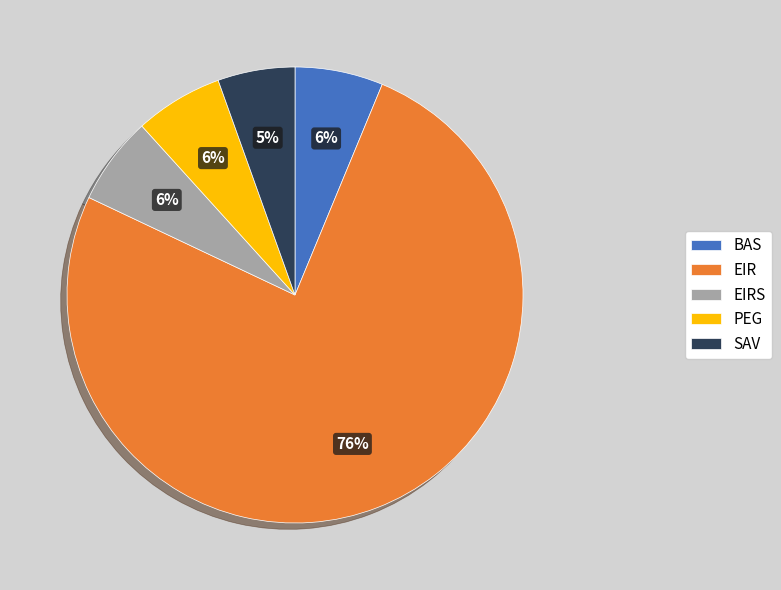

Is it true that SAV is 5% of the pie?

True